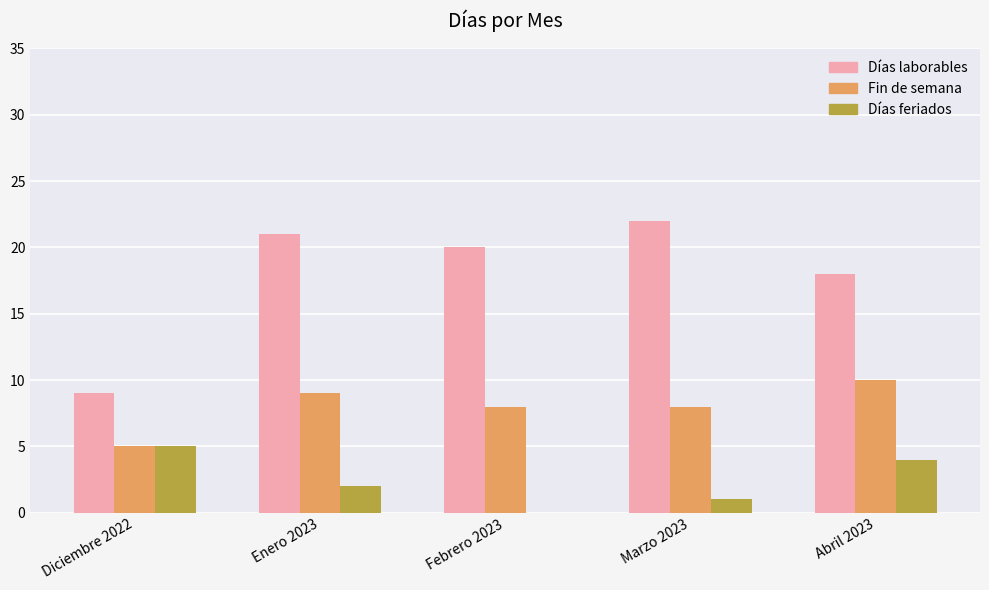

How many distinct data groups are displayed?

3